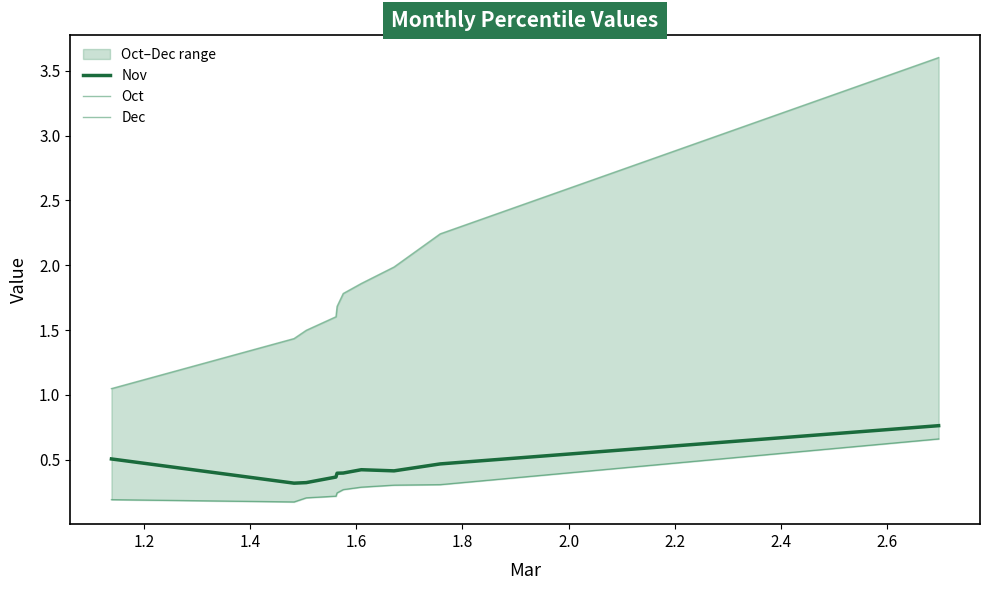

What is the minimum value for Nov?

0.3